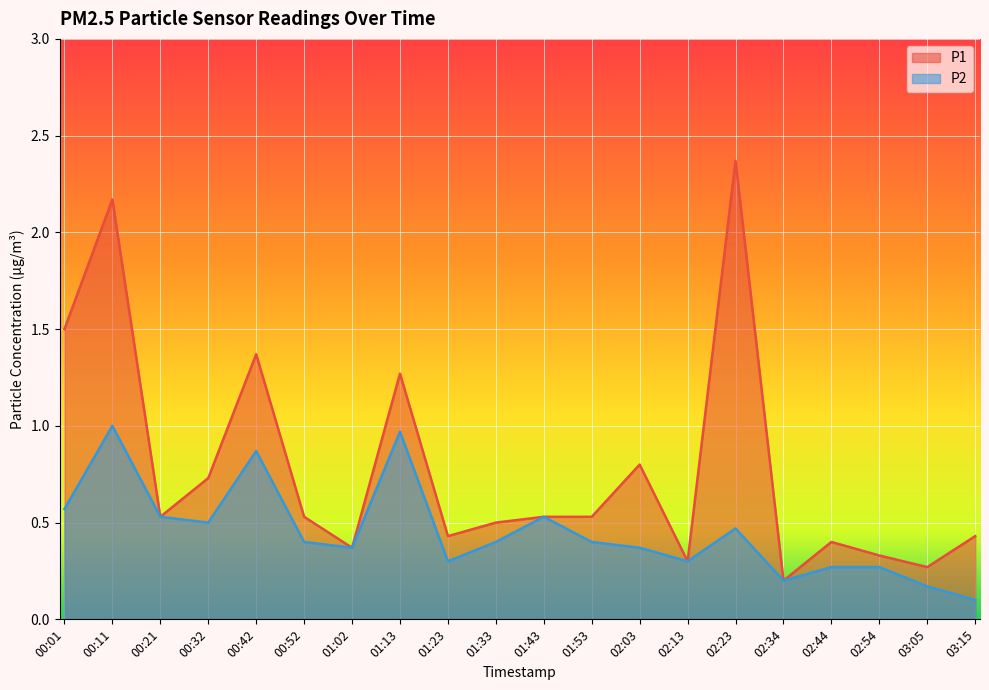

What is the value of the P2 point at the 17th from the left?

0.3